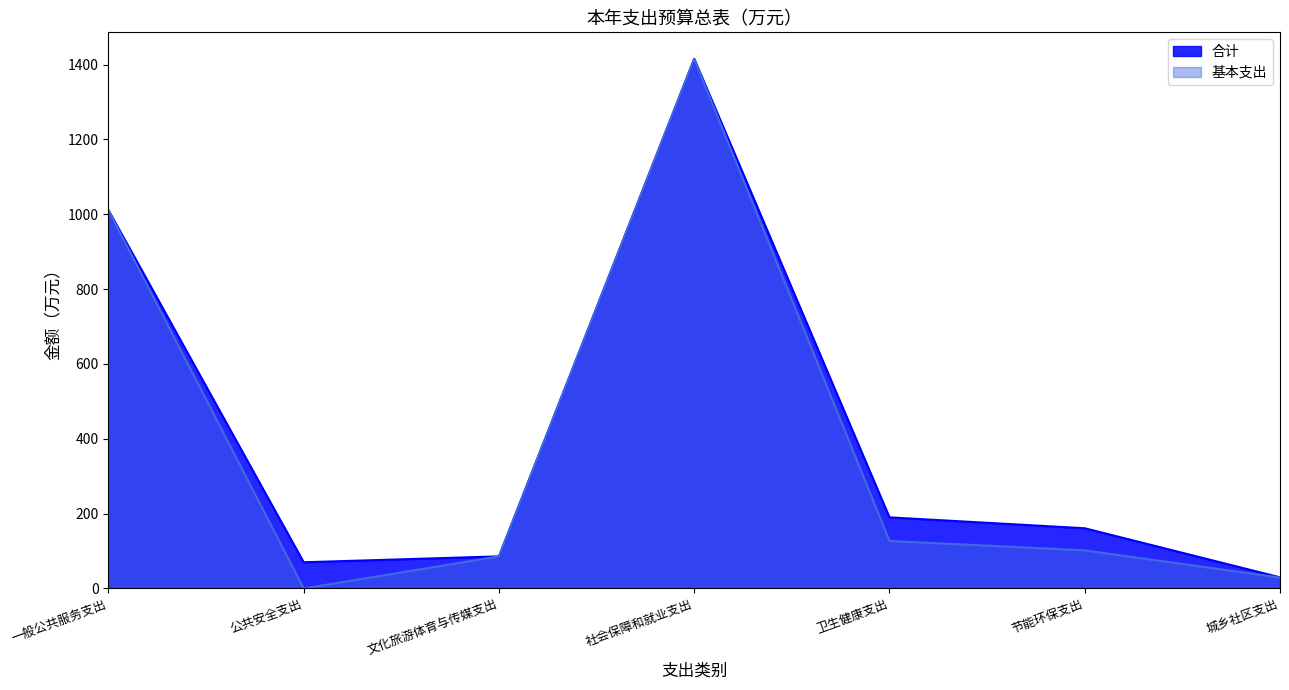

Reading right to left, list all the values displayed in this chart.

合计: 城乡社区支出=29.8	节能环保支出=160.9	卫生健康支出=190.0	社会保障和就业支出=1415.2	文化旅游体育与传媒支出=85.8	公共安全支出=70.0	一般公共服务支出=1010.9
基本支出: 城乡社区支出=29.1	节能环保支出=101.9	卫生健康支出=127.0	社会保障和就业支出=1415.2	文化旅游体育与传媒支出=85.8	公共安全支出=0.0	一般公共服务支出=1010.9